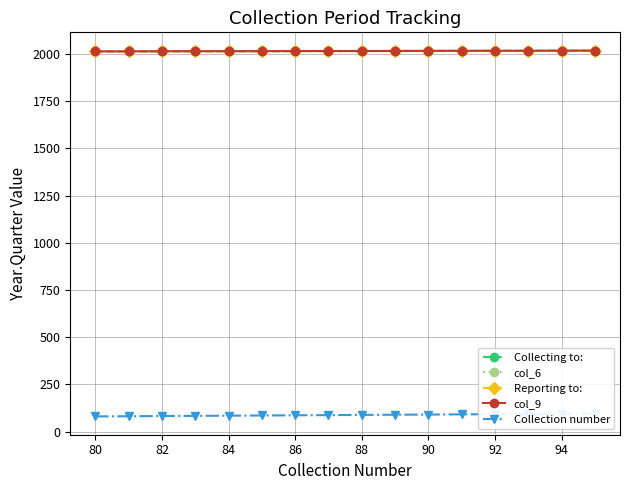

What is the lowest value of the Reporting to: series?

2014.1